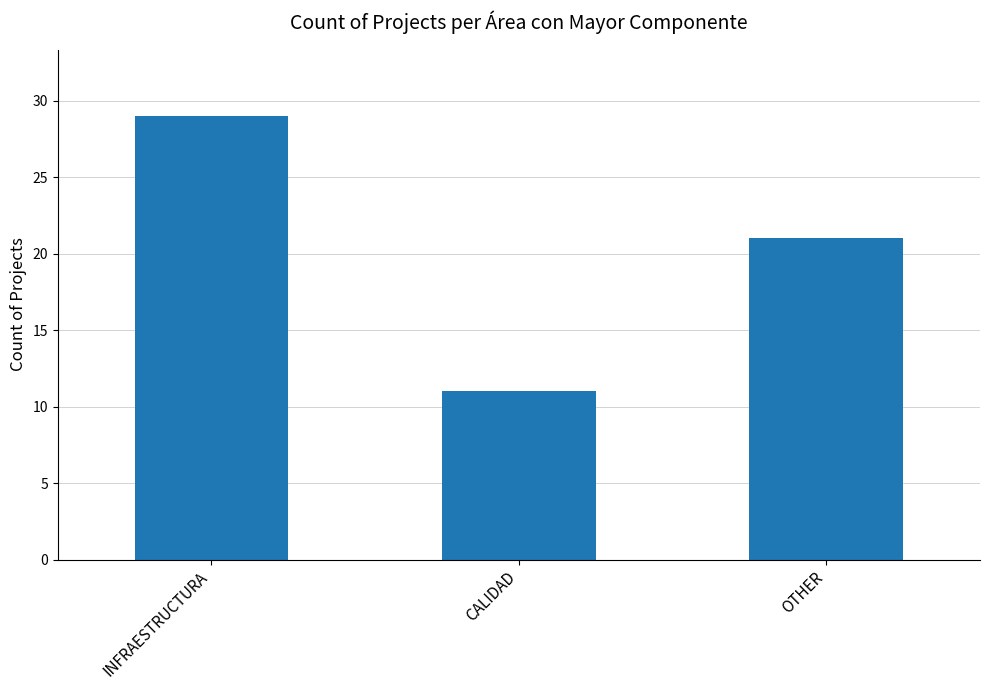

Which label corresponds to the largest value in the chart?

INFRAESTRUCTURA